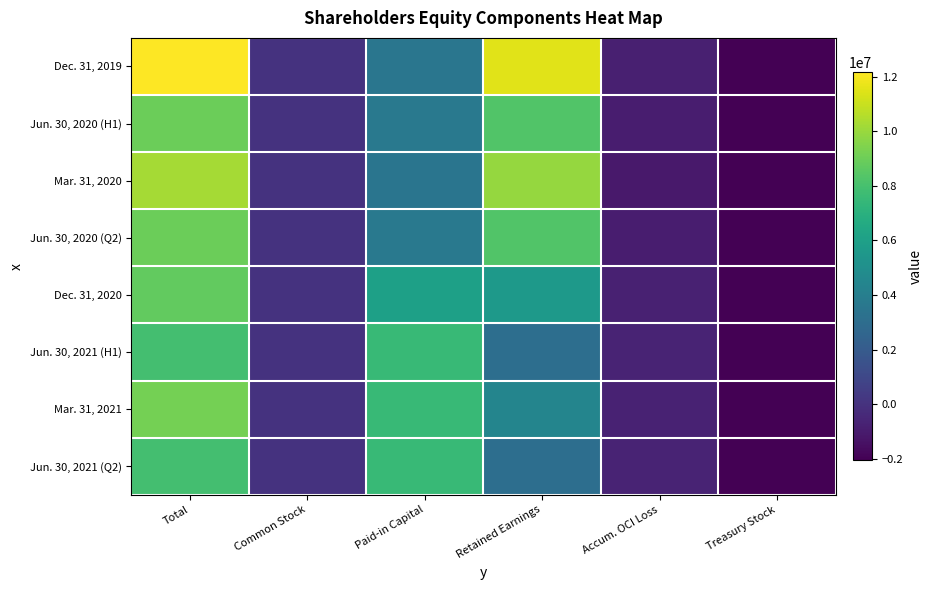

Which series has the widest spread of values?

Dec. 31, 2019